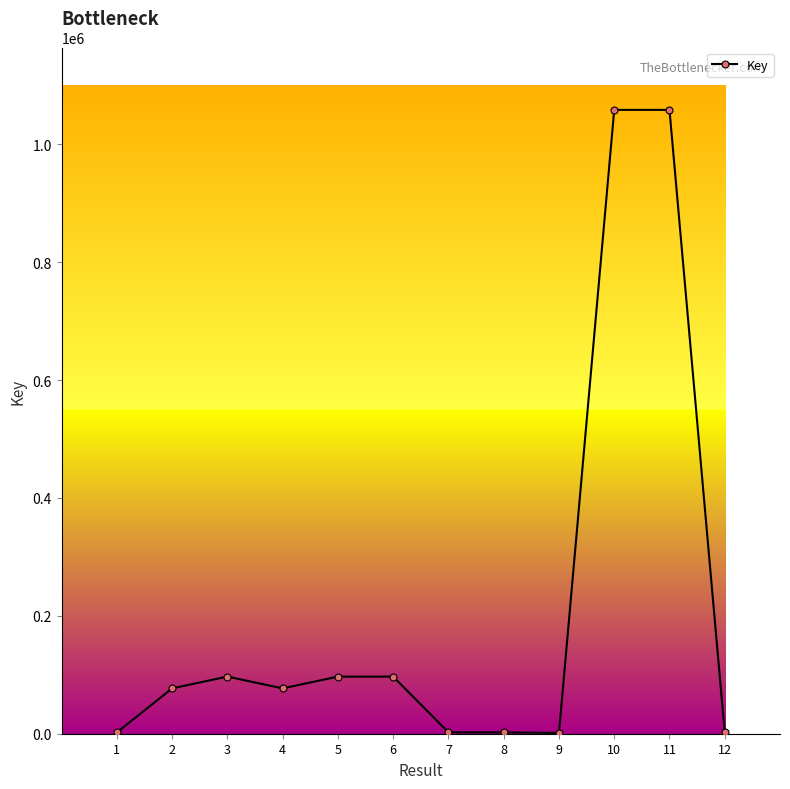

What is the average value?

214344